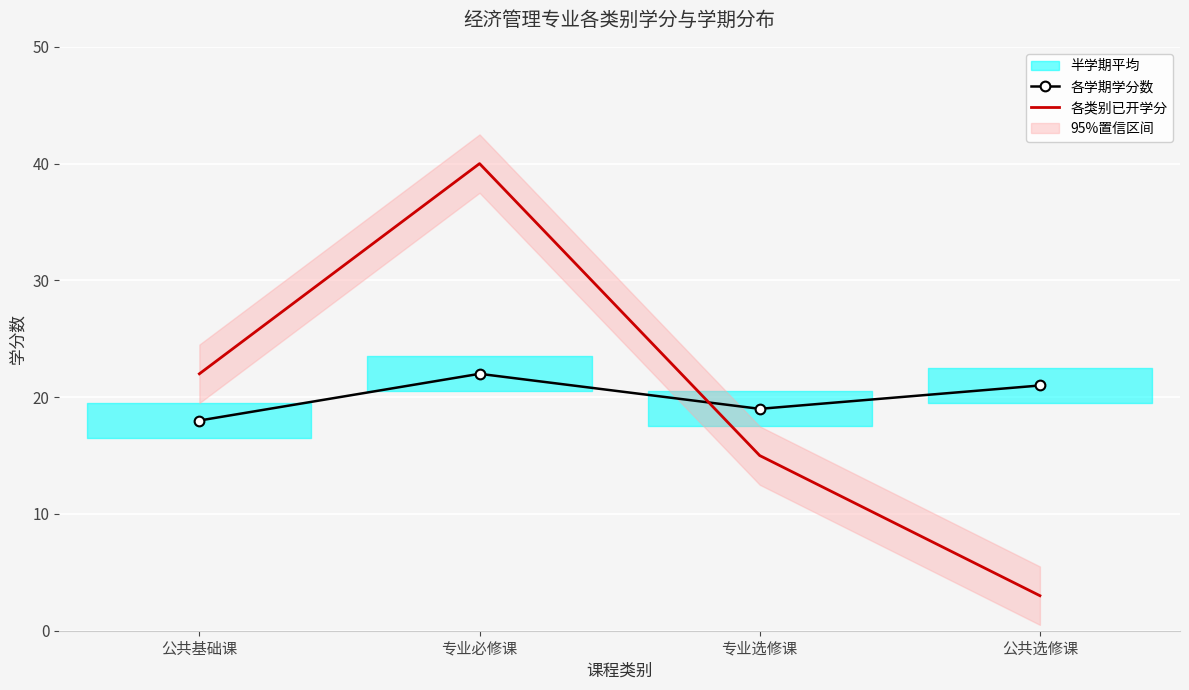

Between 公共选修课 and 专业选修课, which is larger?

公共选修课